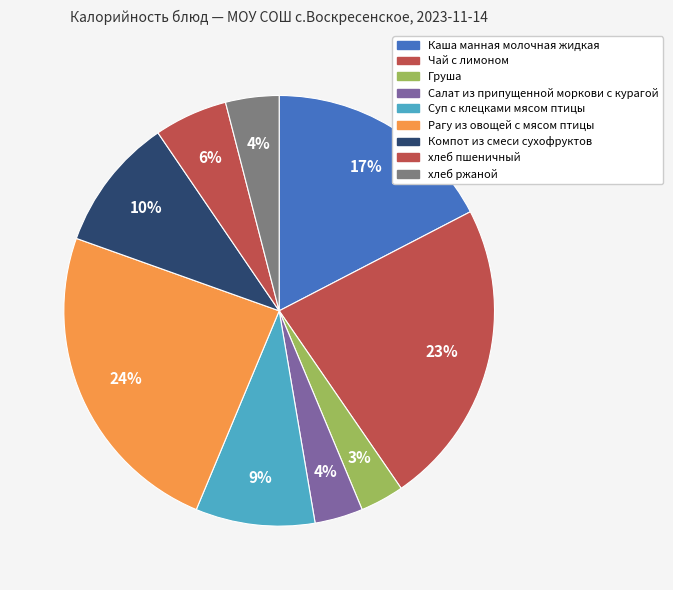

How many slices are in this pie chart?

9